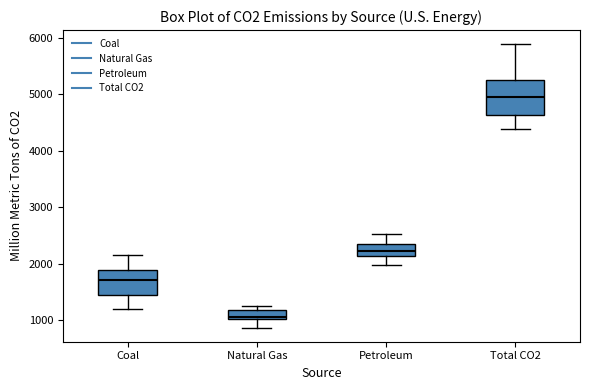

Where does the upper whisker of the box for Coal end on the y-axis? The values are not printed on the chart, so give them approximately, as read against the axis.

2200